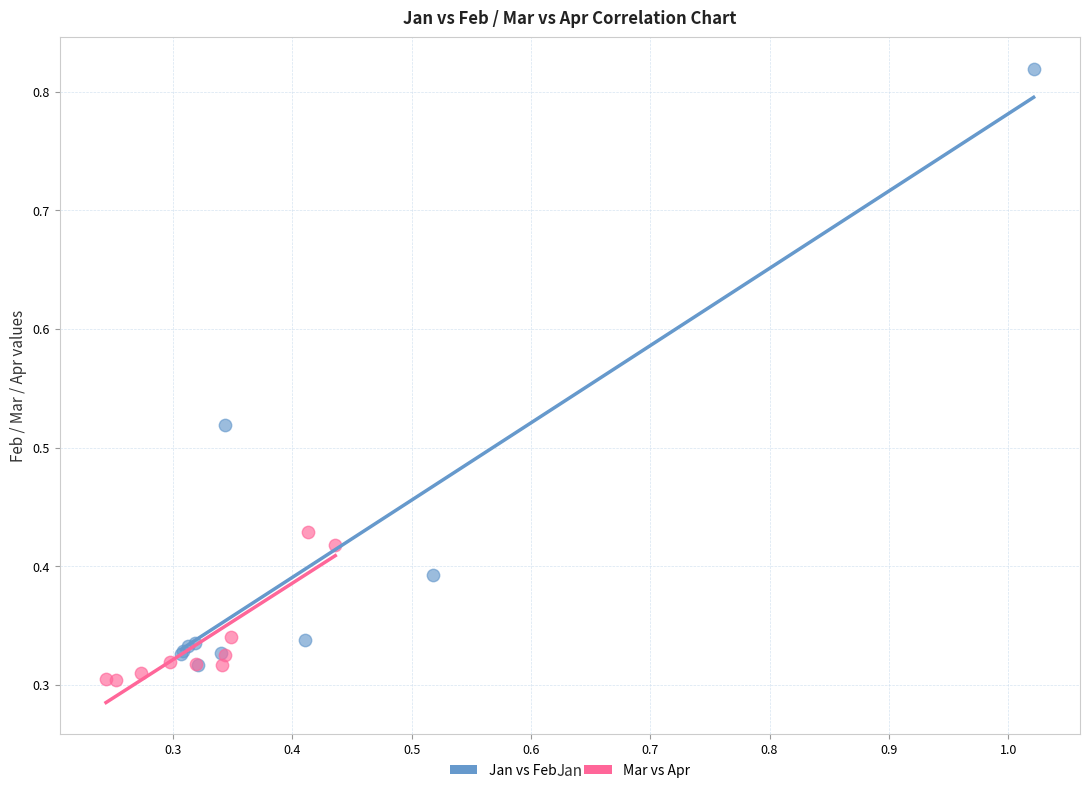

Which series has the largest Y range (max minus min)?

Jan vs Feb